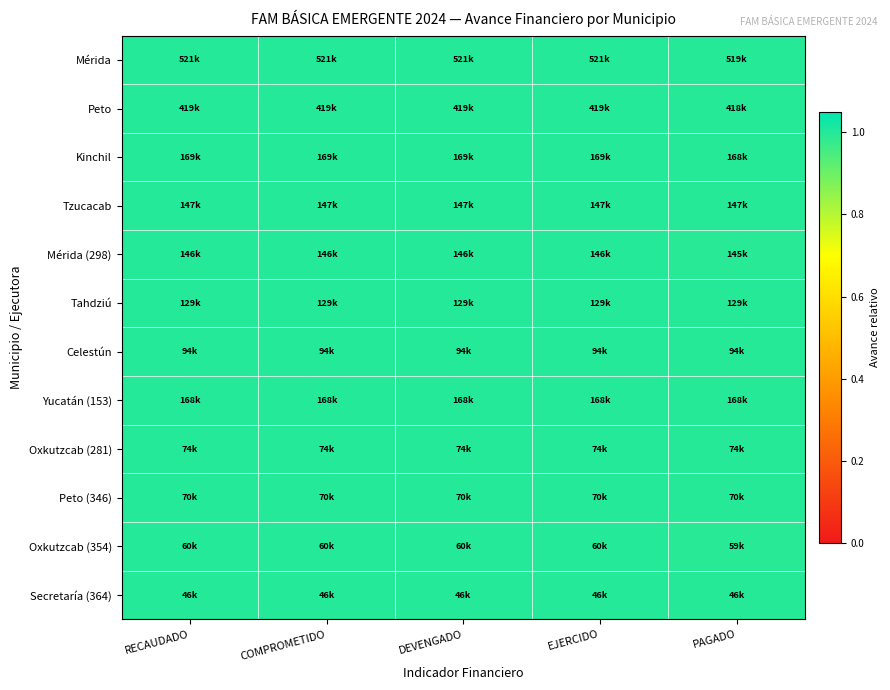

Reading right to left, extract all data points from this chart.

Mérida: PAGADO=1.0	EJERCIDO=1.0	DEVENGADO=1.0	COMPROMETIDO=1.0	RECAUDADO=1.0
Peto: PAGADO=1.0	EJERCIDO=1.0	DEVENGADO=1.0	COMPROMETIDO=1.0	RECAUDADO=1.0
Kinchil: PAGADO=1.0	EJERCIDO=1.0	DEVENGADO=1.0	COMPROMETIDO=1.0	RECAUDADO=1.0
Tzucacab: PAGADO=1.0	EJERCIDO=1.0	DEVENGADO=1.0	COMPROMETIDO=1.0	RECAUDADO=1.0
Mérida (298): PAGADO=1.0	EJERCIDO=1.0	DEVENGADO=1.0	COMPROMETIDO=1.0	RECAUDADO=1.0
Tahdziú: PAGADO=1.0	EJERCIDO=1.0	DEVENGADO=1.0	COMPROMETIDO=1.0	RECAUDADO=1.0
Celestún: PAGADO=1.0	EJERCIDO=1.0	DEVENGADO=1.0	COMPROMETIDO=1.0	RECAUDADO=1.0
Yucatán (153): PAGADO=1.0	EJERCIDO=1.0	DEVENGADO=1.0	COMPROMETIDO=1.0	RECAUDADO=1.0
Oxkutzcab (281): PAGADO=1.0	EJERCIDO=1.0	DEVENGADO=1.0	COMPROMETIDO=1.0	RECAUDADO=1.0
Peto (346): PAGADO=1.0	EJERCIDO=1.0	DEVENGADO=1.0	COMPROMETIDO=1.0	RECAUDADO=1.0
Oxkutzcab (354): PAGADO=1.0	EJERCIDO=1.0	DEVENGADO=1.0	COMPROMETIDO=1.0	RECAUDADO=1.0
Secretaría (364): PAGADO=1.0	EJERCIDO=1.0	DEVENGADO=1.0	COMPROMETIDO=1.0	RECAUDADO=1.0